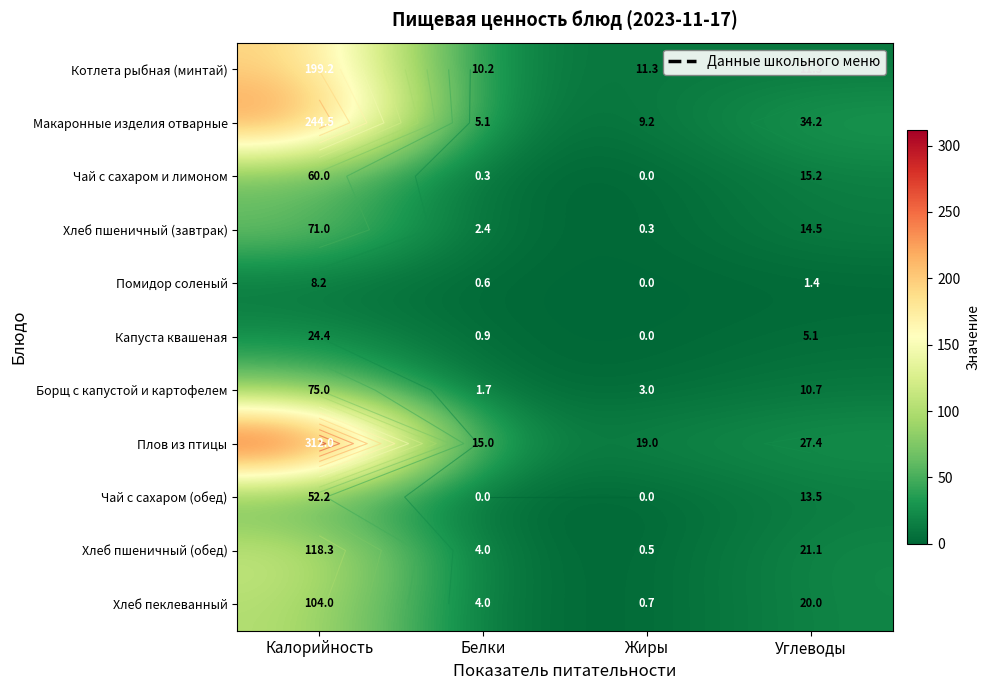

Which series changed the most between Жиры and Углеводы?

Макаронные изделия отварные